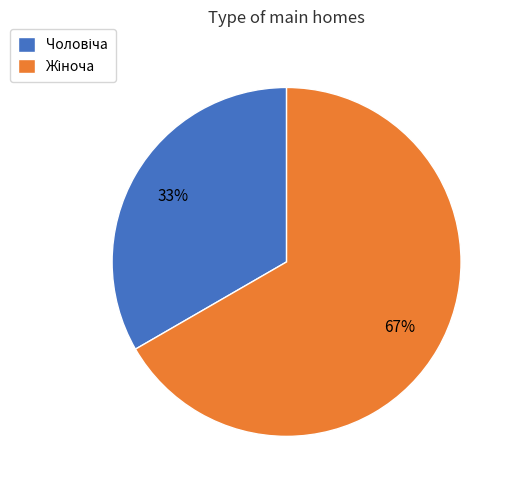

To the nearest percent, what is the average slice percentage?

50%